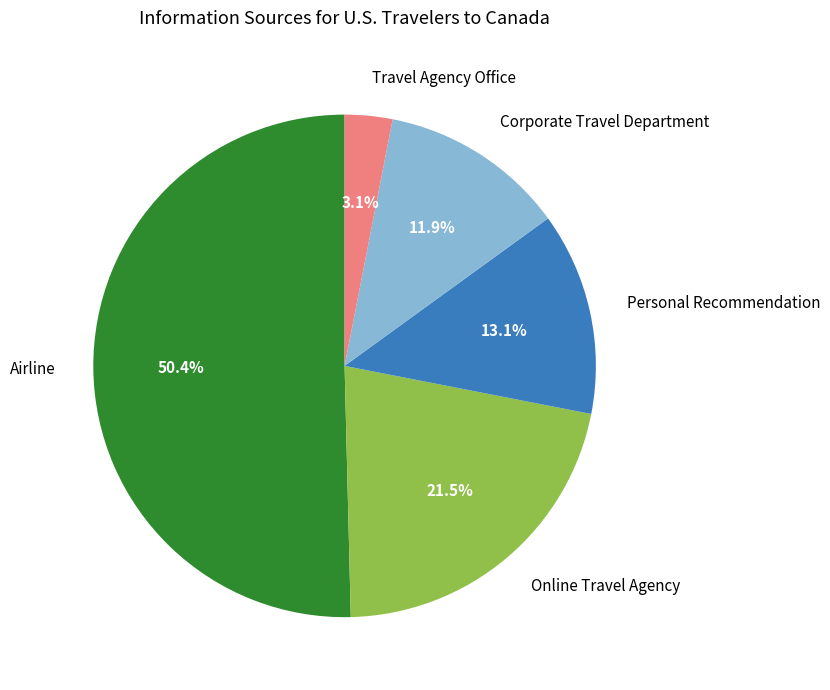

Which slice is the smallest?

Travel Agency Office